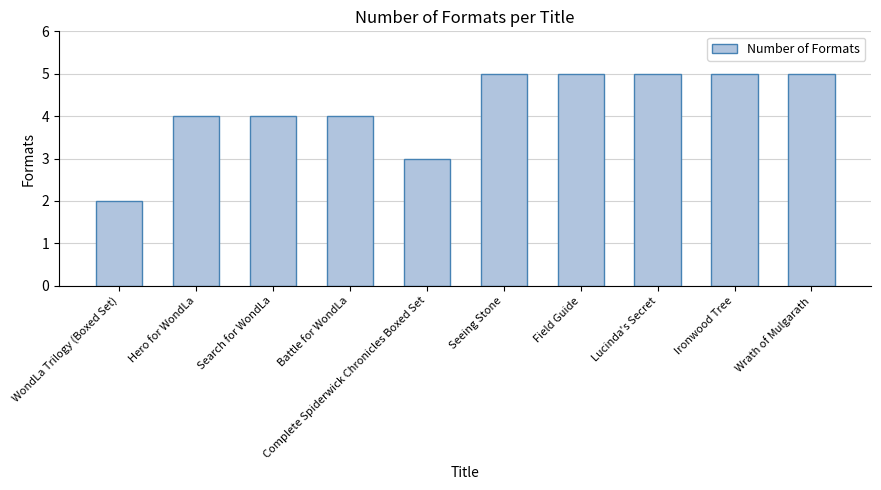

The chart shows a value of 5 at Ironwood Tree. True or false?

True